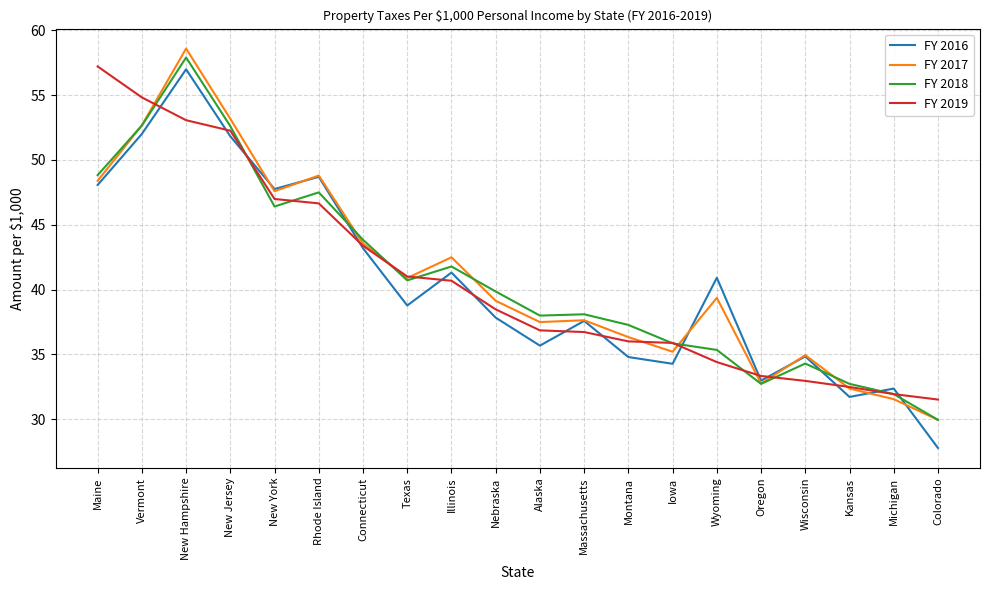

Is it true that FY 2017 equals 36.3 at Montana?

True